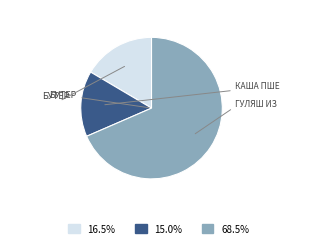

How many segments does this pie chart have?

3